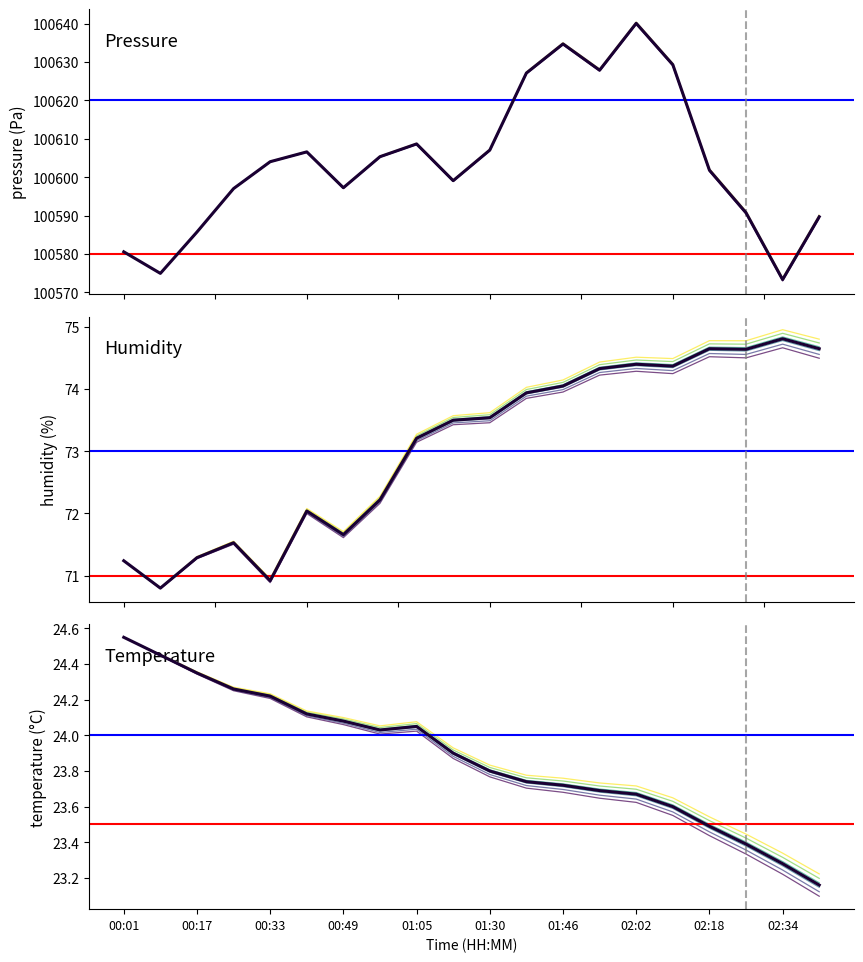

What is the total value across all series at 01:05?

100705.9